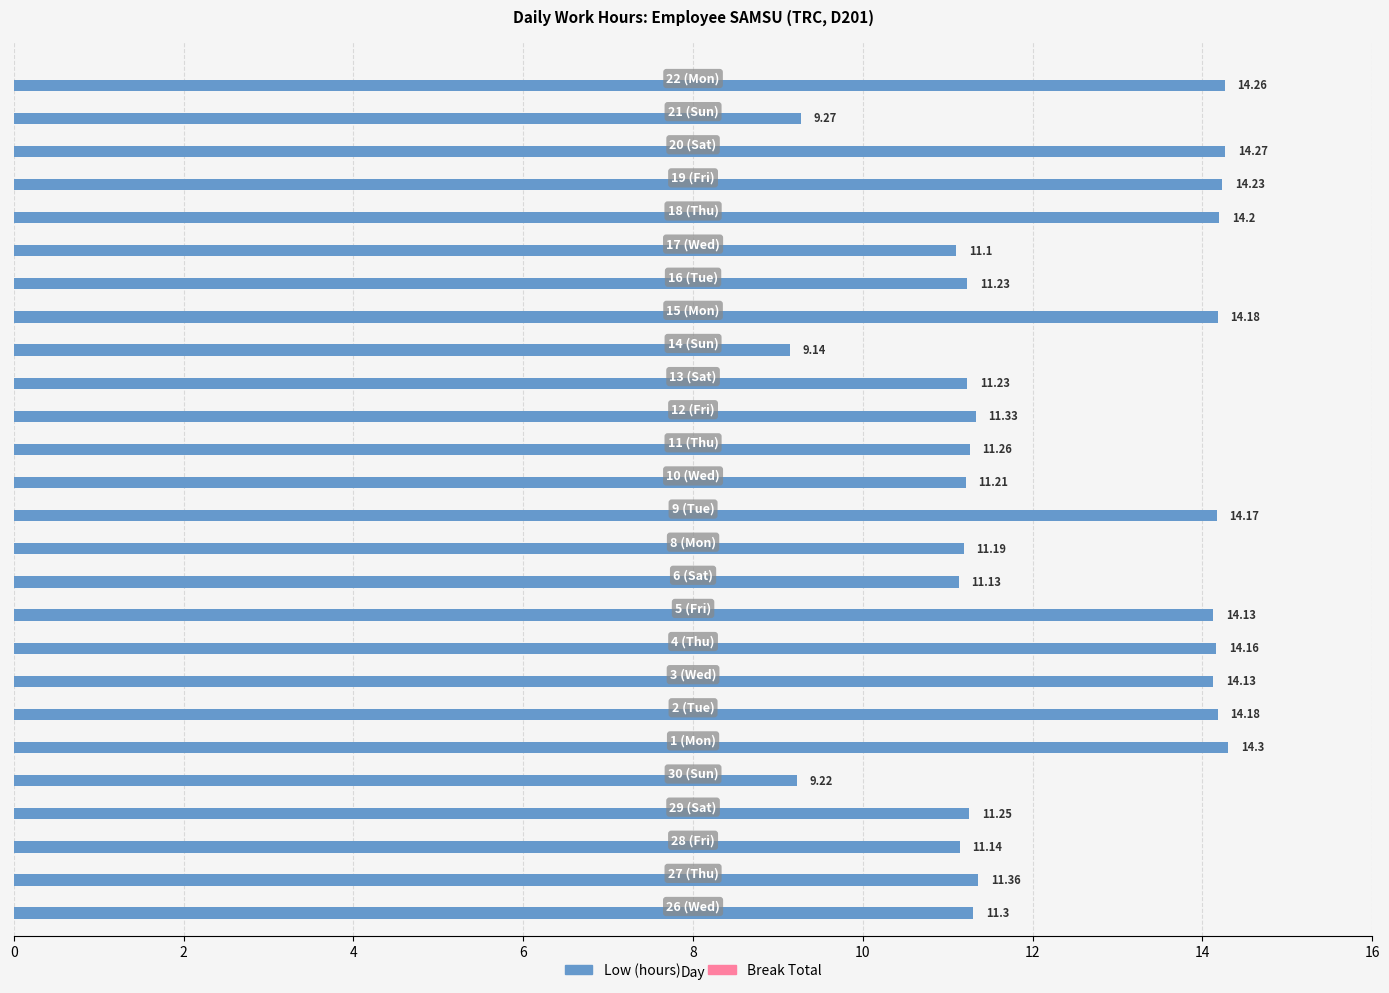

What is the sum of all Low (hours) values?

318.6